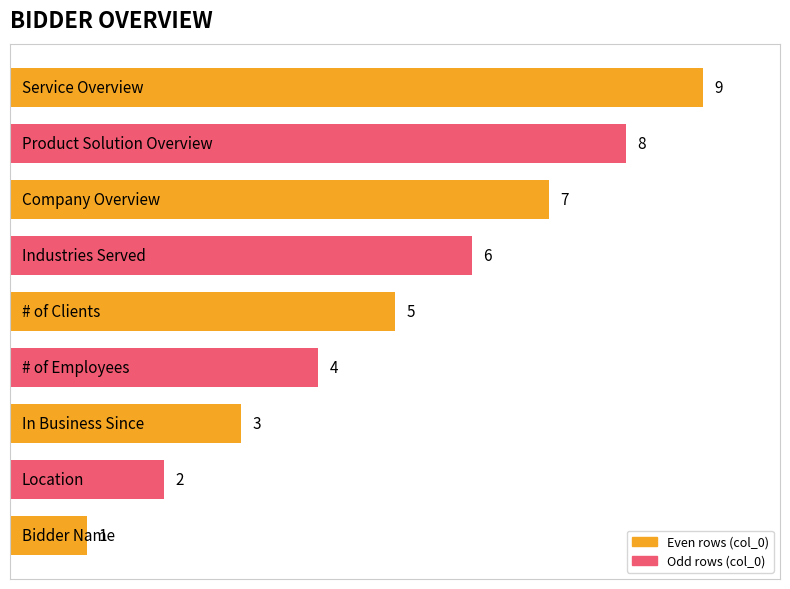

How many values are between 3 and 7?

5